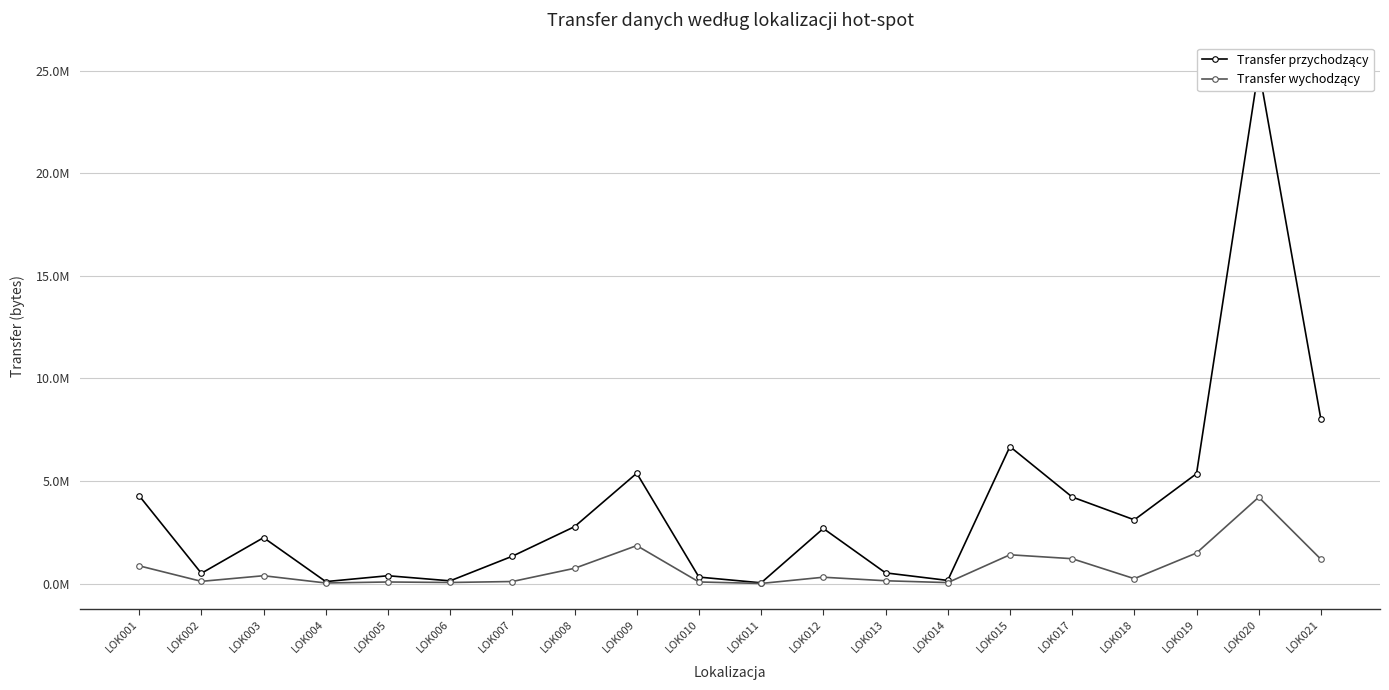

What is the average value of the Transfer przychodzący series?

3668405